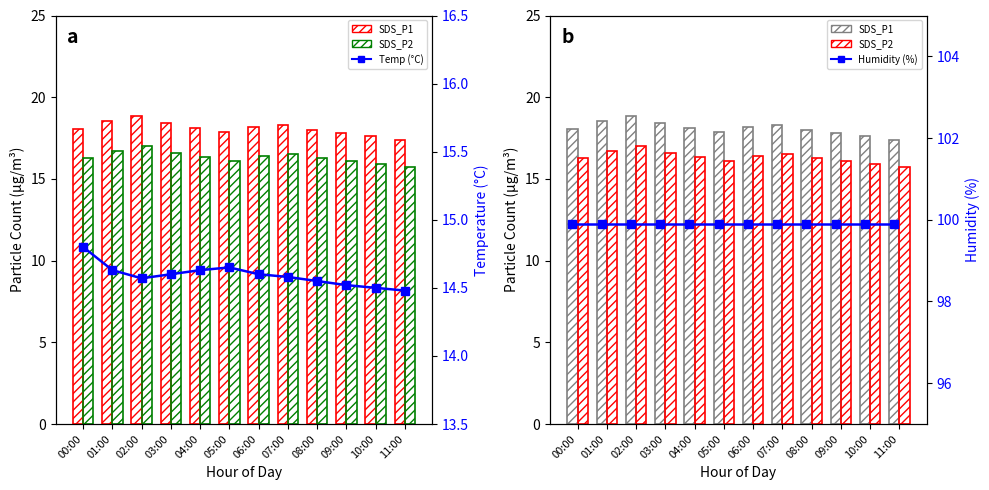

Rank the categories by SDS_P2 value from lowest to highest.

11:00, 10:00, 05:00, 09:00, 08:00, 00:00, 04:00, 06:00, 07:00, 03:00, 01:00, 02:00